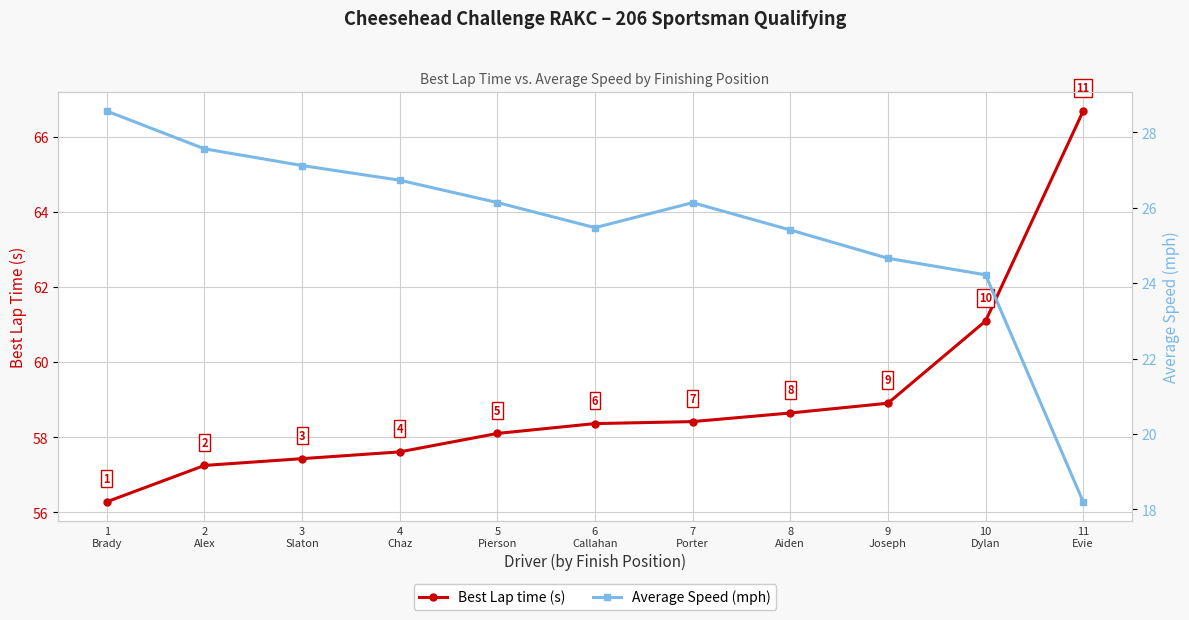

Which series has the largest range (max minus min)?

Best Lap time (s)